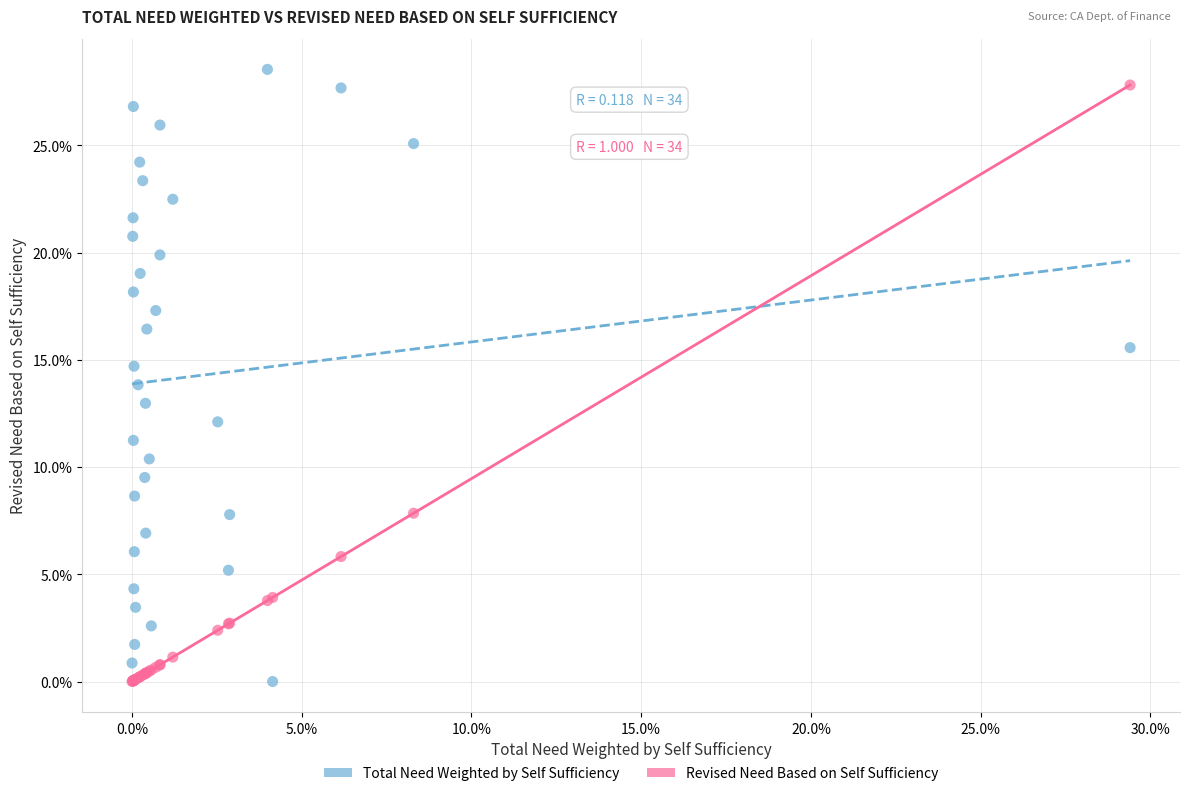

Which series has the widest spread of Y values?

Total Need Weighted by Self Sufficiency